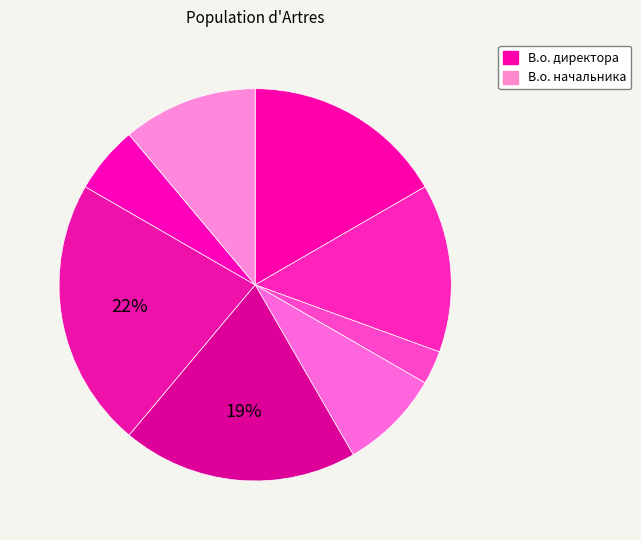

How many slices are in this pie chart?

8